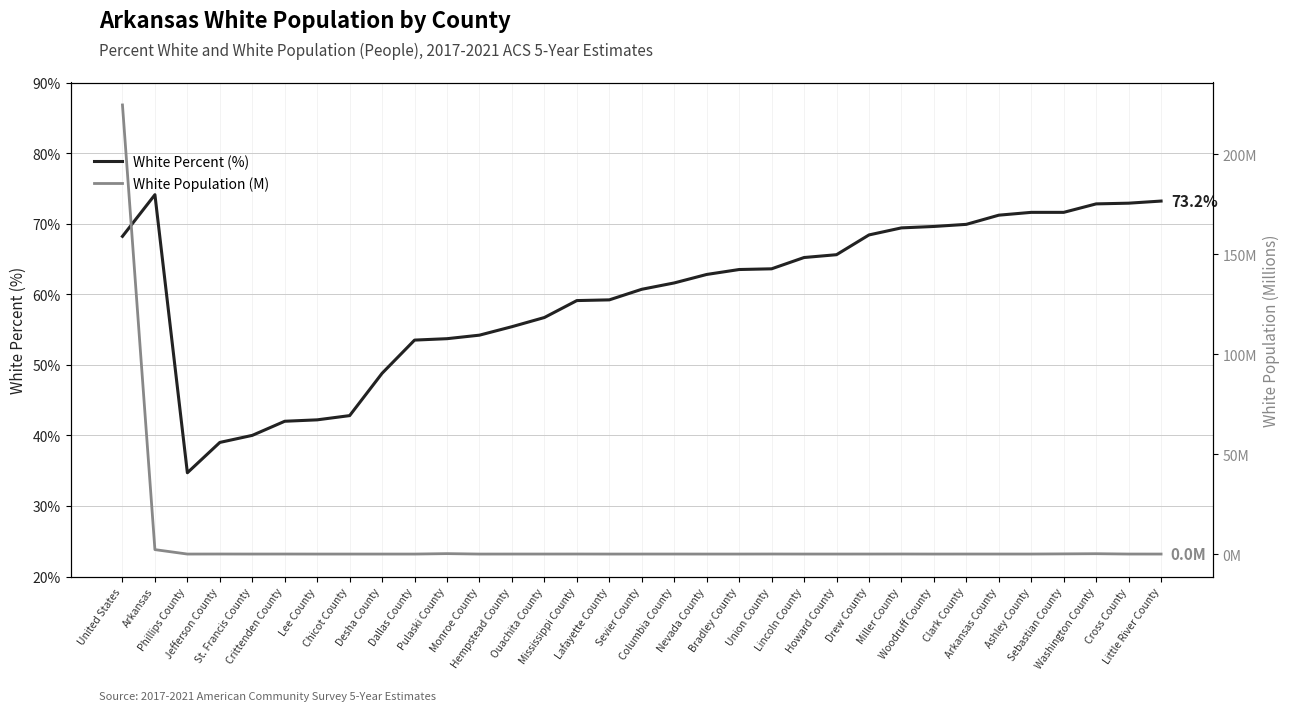

How many times do White Percent (%) and White Population (M) cross each other?

1